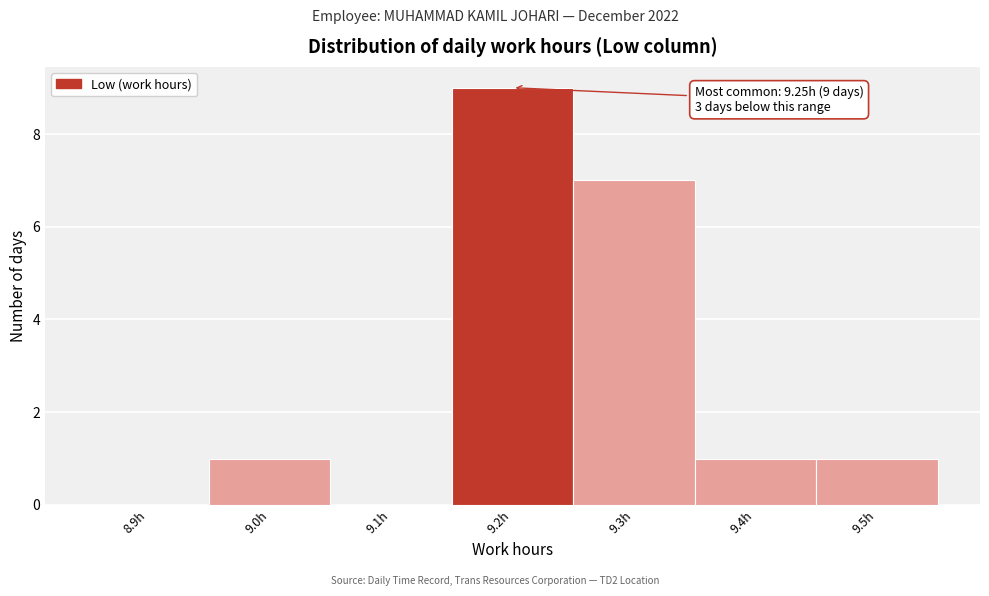

Reading left to right, transcribe all the data shown in this chart.

8.9h=0	9.0h=1	9.1h=0	9.2h=9	9.3h=7	9.4h=1	9.5h=1